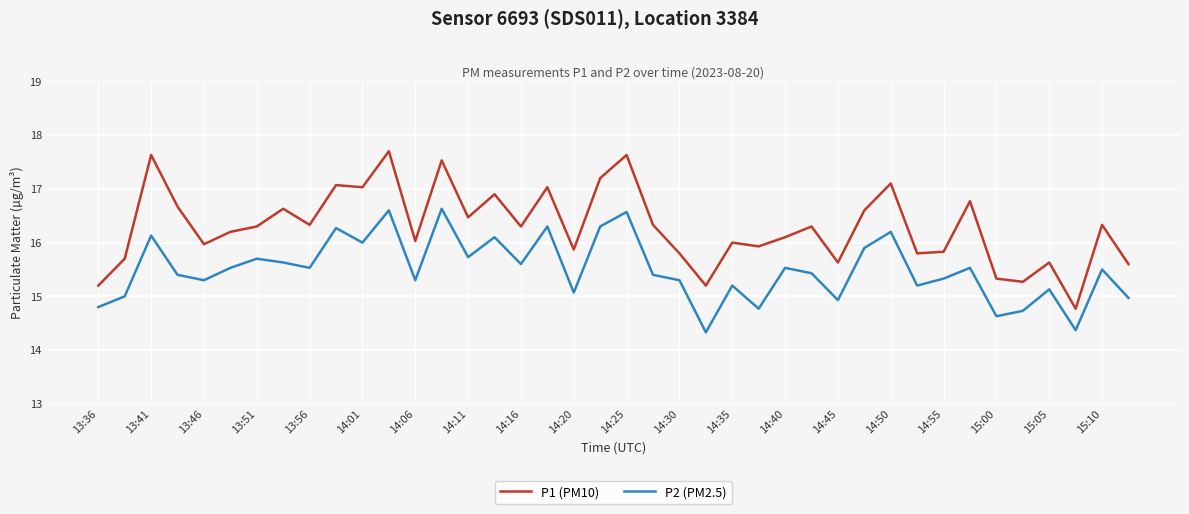

True or false: P1 (PM10) and P2 (PM2.5) cross at least once.

False